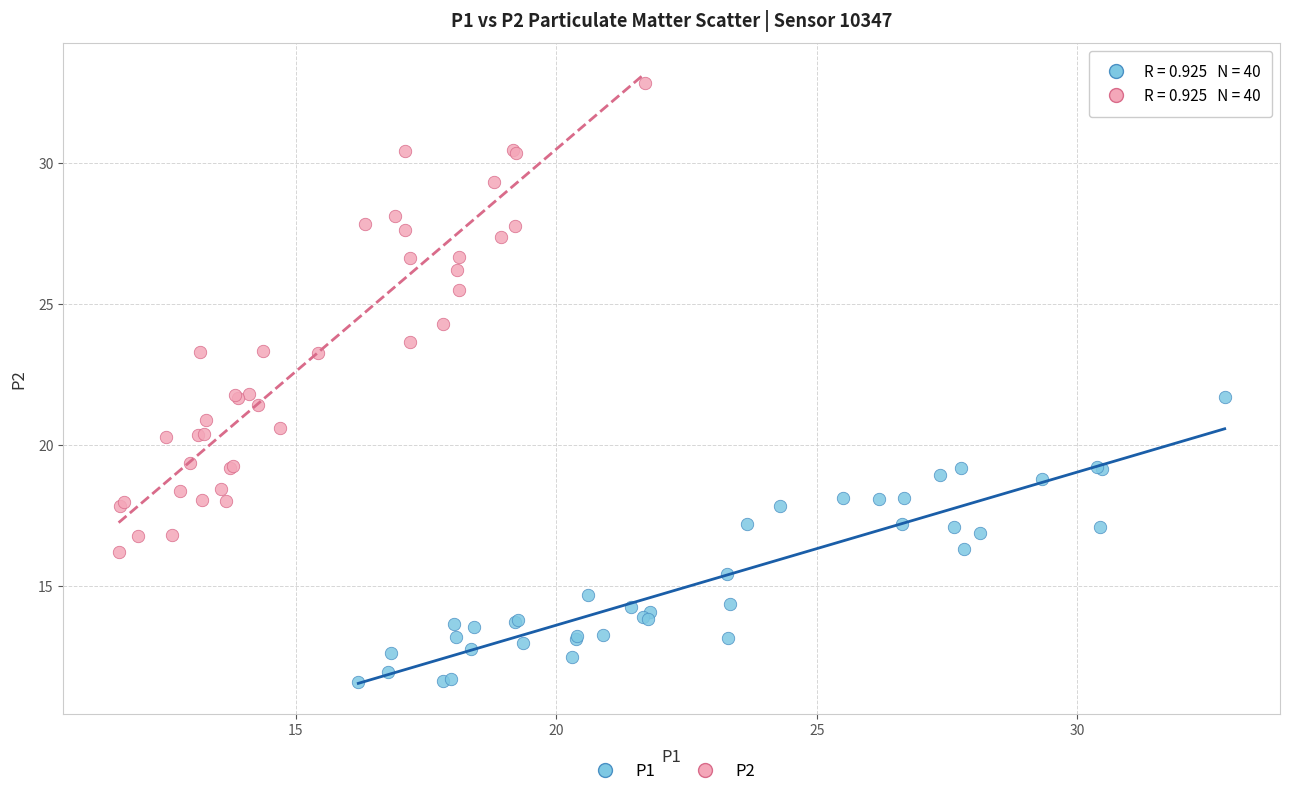

Which series has the widest spread of Y values?

P2